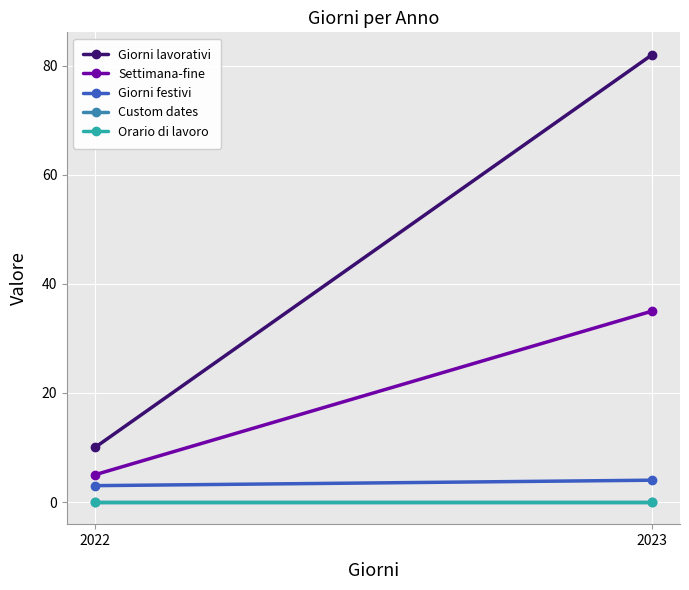

What is the lowest value of the Giorni festivi series?

3